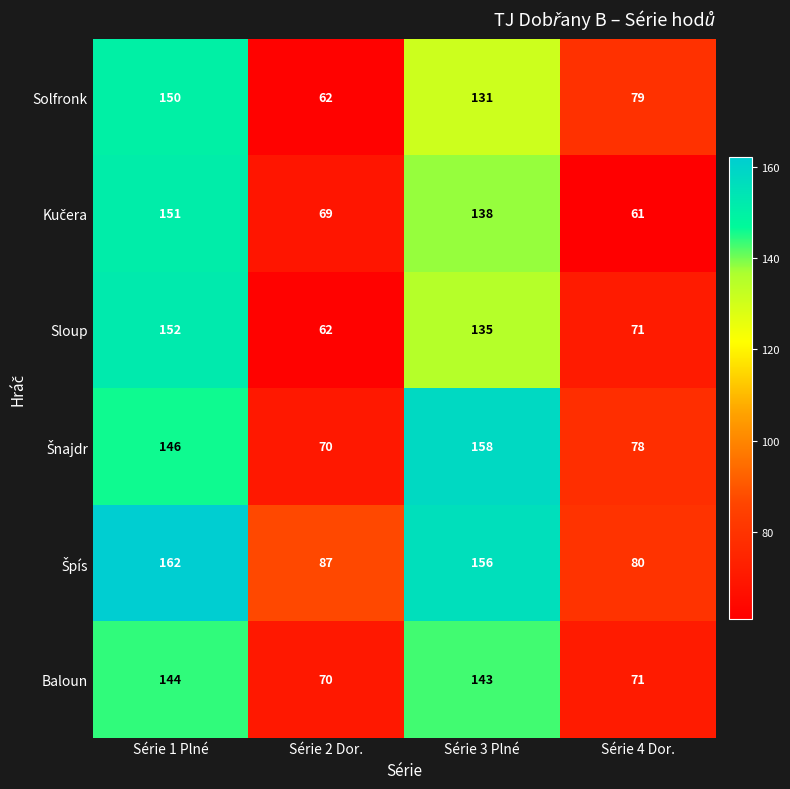

Which series changed the most between Série 1 Plné and Série 3 Plné?

Solfronk